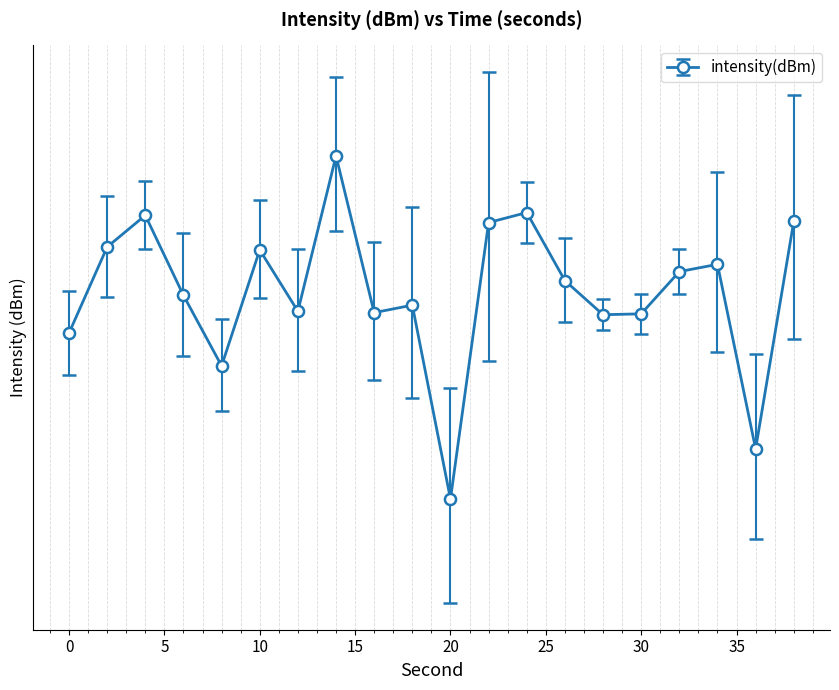

What is the difference between the maximum and minimum values?

27.8